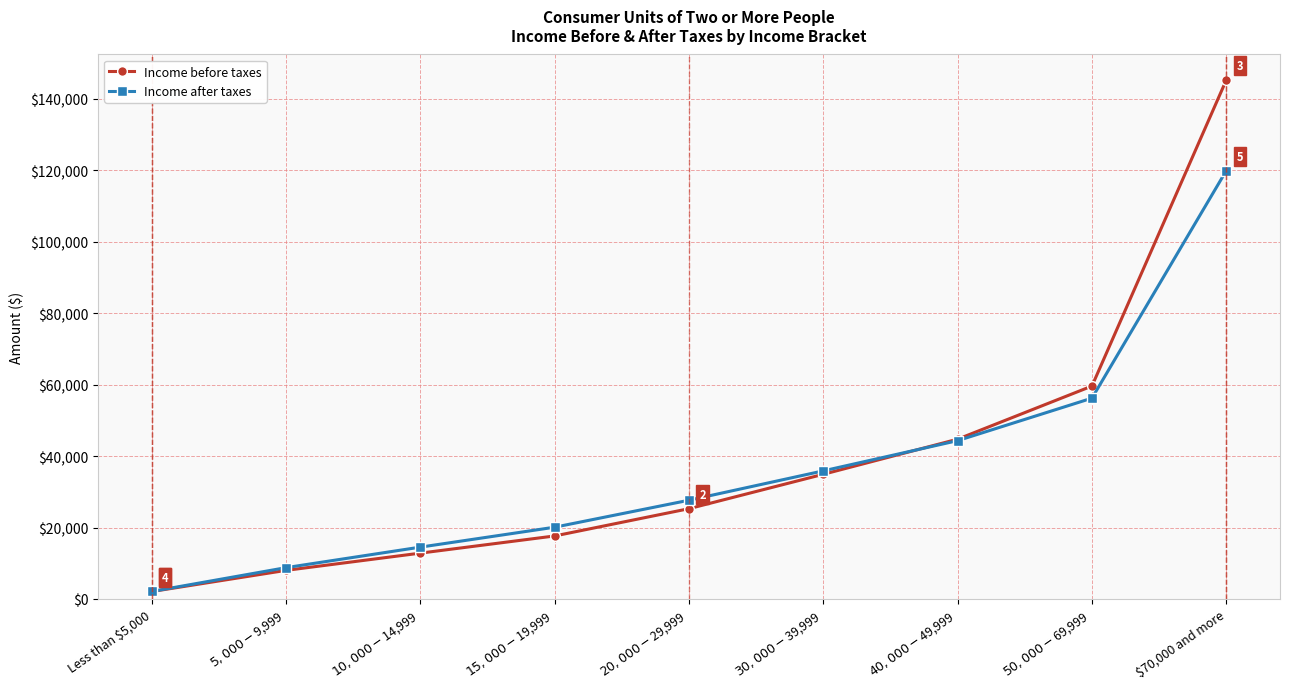

Which category has the lowest value across all series?

Less than $5,000